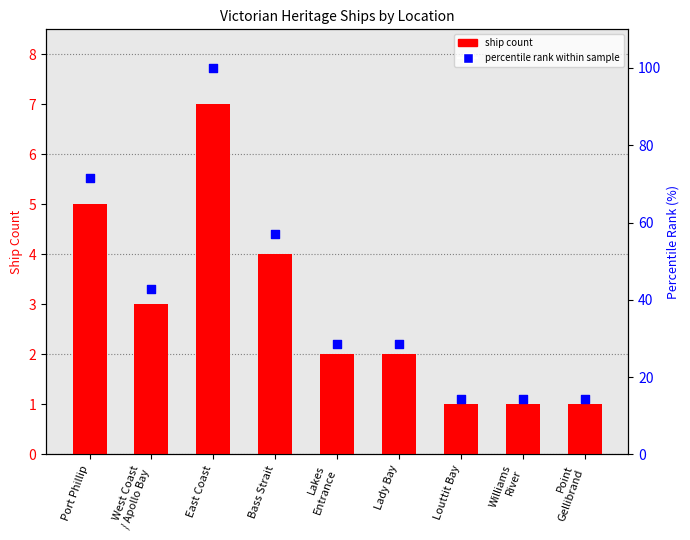

What are all the series names shown in the legend?

ship count, percentile rank within sample